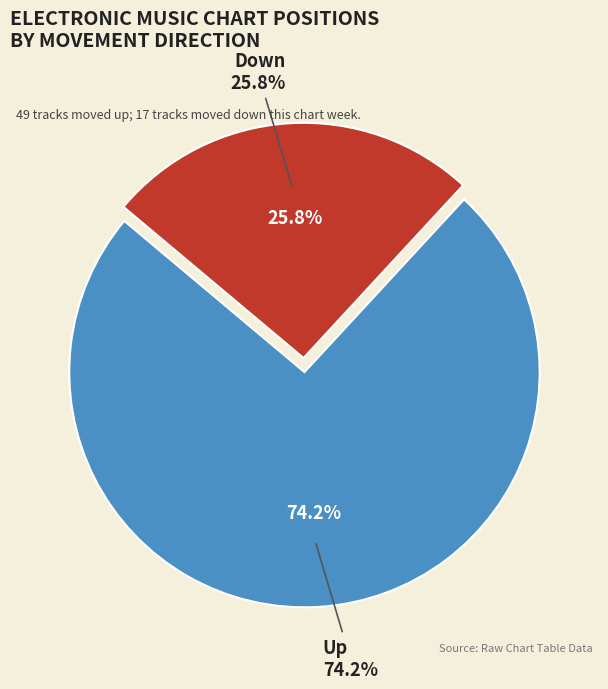

Is down the majority of the pie?

No